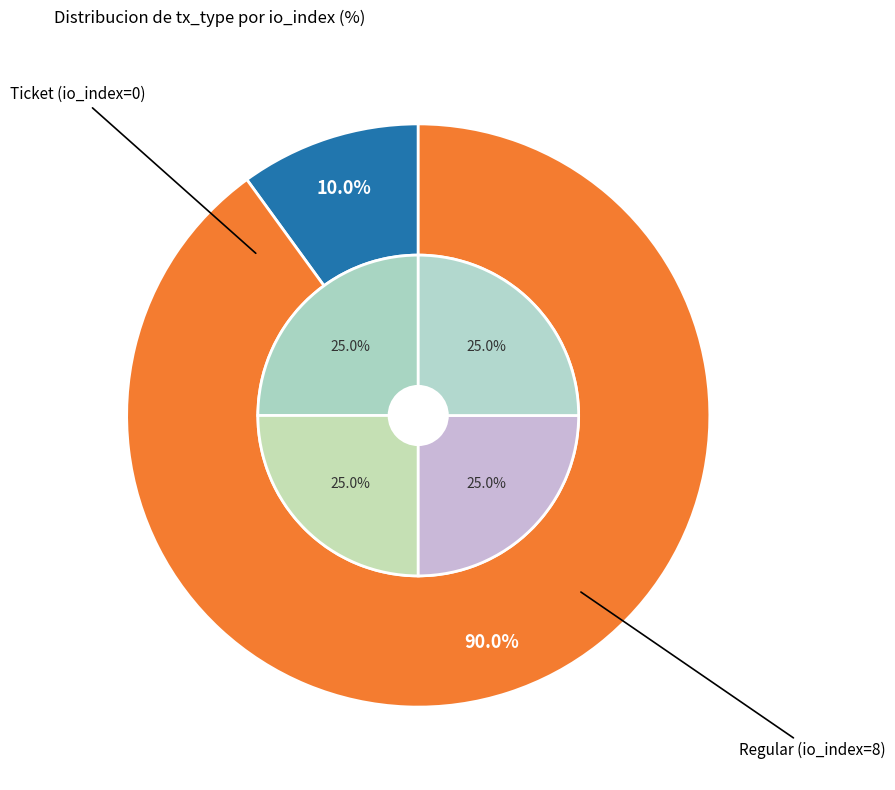

How many segments does this pie chart have?

2